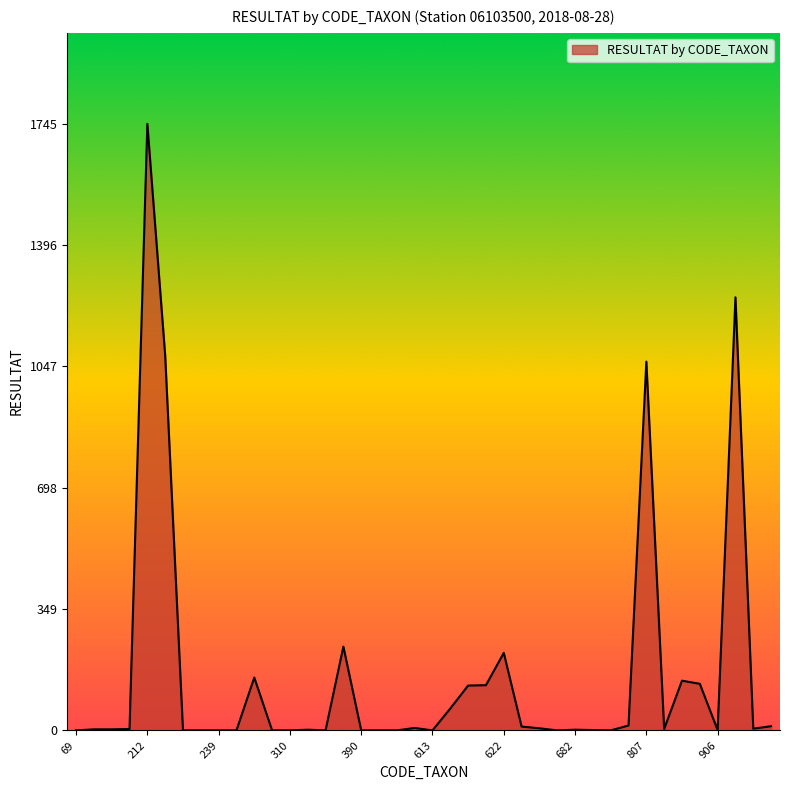

What is the maximum value shown in the chart?

1745